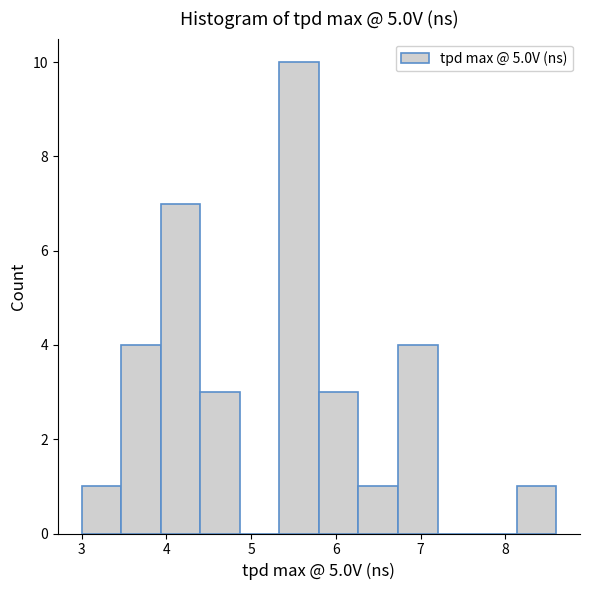

What is the height of the bar covering 6.3 to 6.7 on the x-axis? Neither the bar edges nor the heights are printed on the chart, so give them approximately, as read against the axes.

1